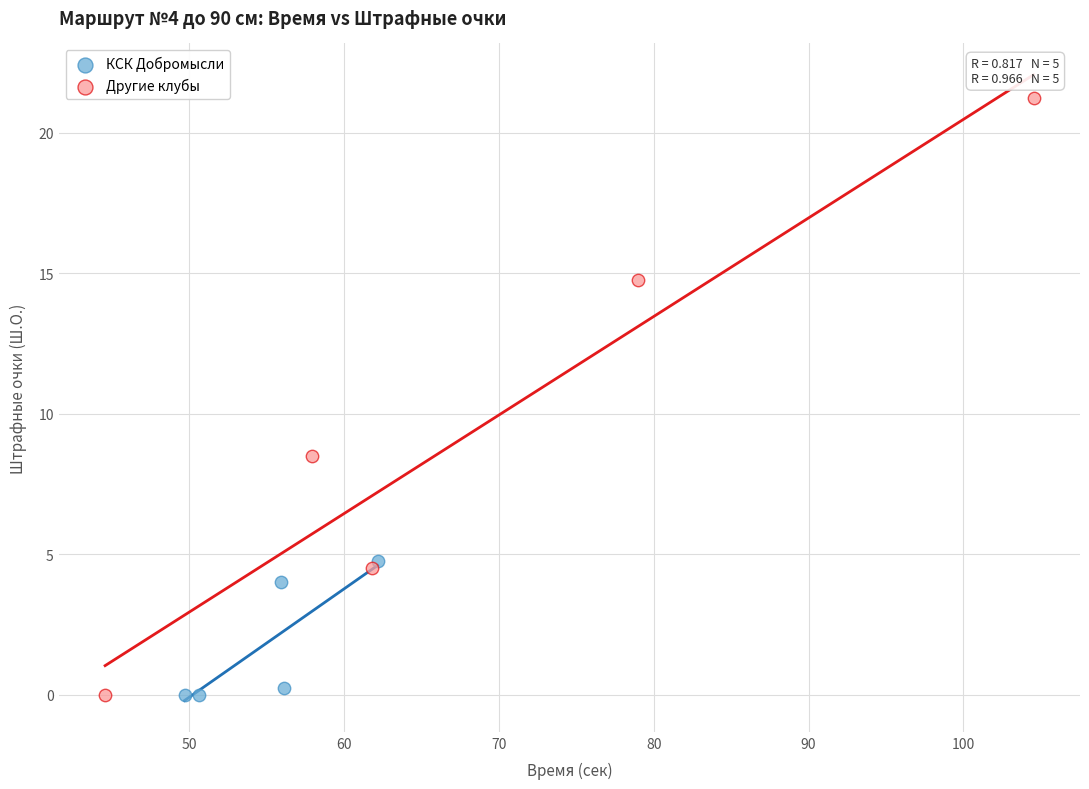

Which series contains the highest Y value?

Другие клубы